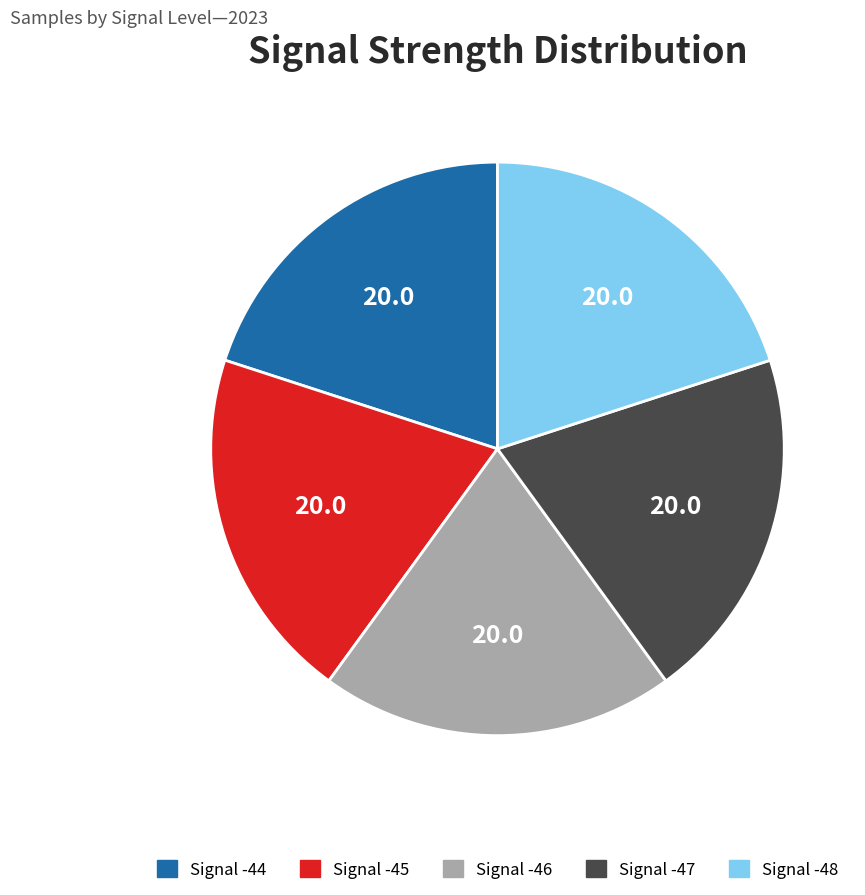

Does any single category account for the majority?

No